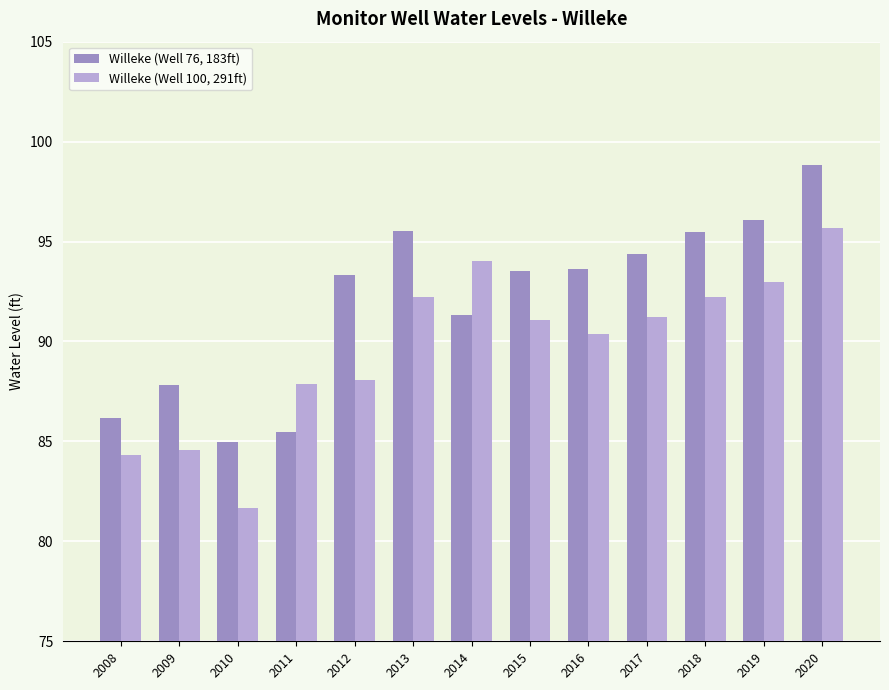

How many distinct data groups are displayed?

2